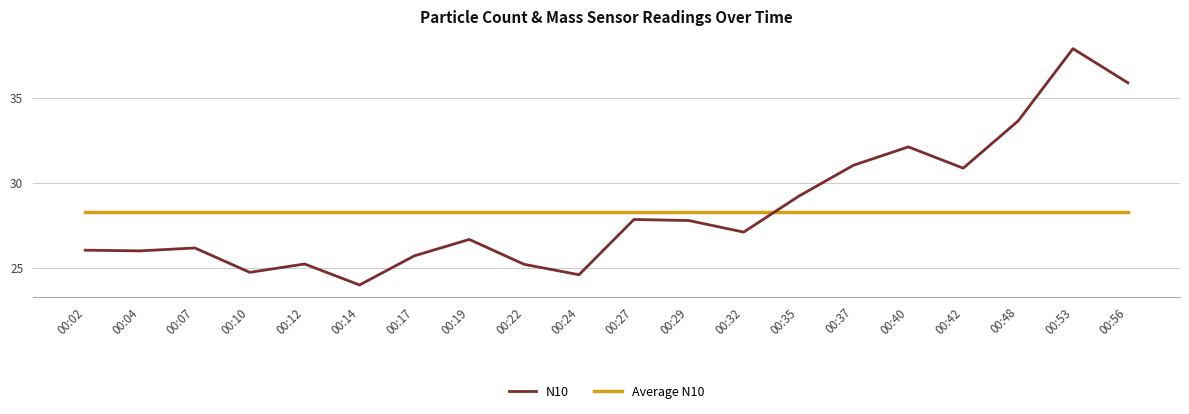

What is the average value of the N10 series?

28.4